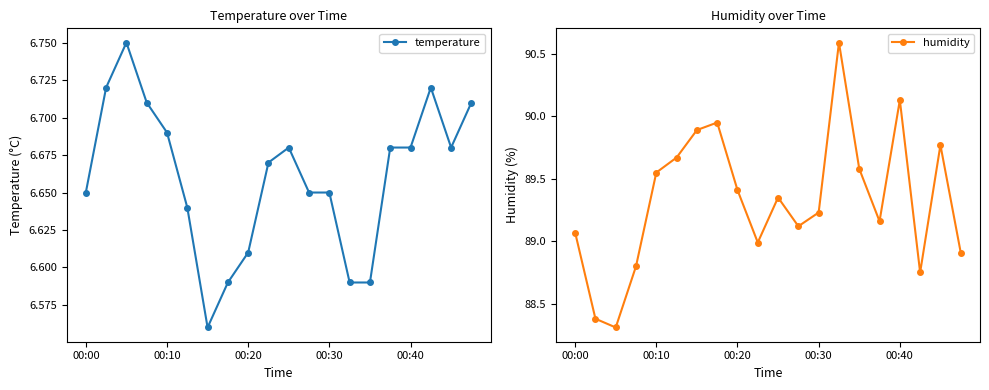

True or false: temperature has a value of 9.3 at 00:40.

False